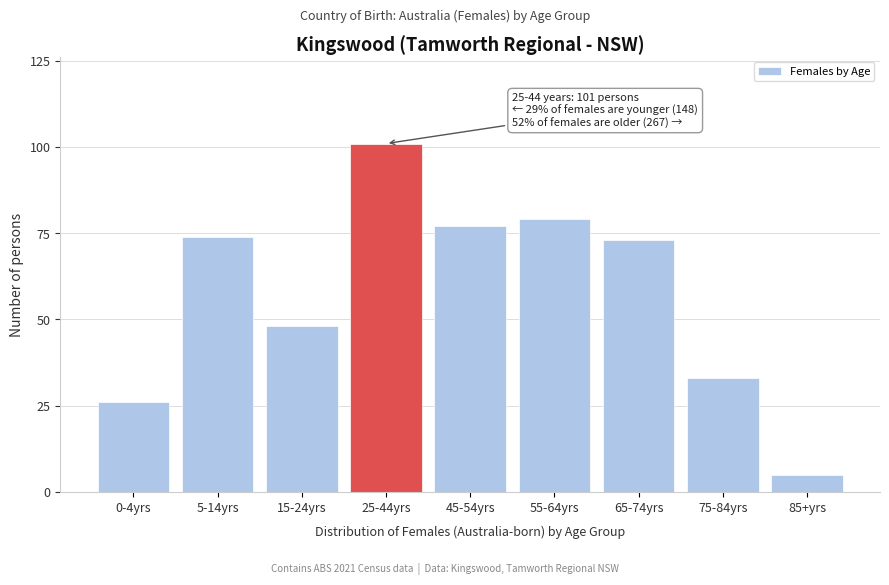

Reading left to right, extract all data points from this chart.

0-4yrs=26	5-14yrs=74	15-24yrs=48	25-44yrs=101	45-54yrs=77	55-64yrs=79	65-74yrs=73	75-84yrs=33	85+yrs=5